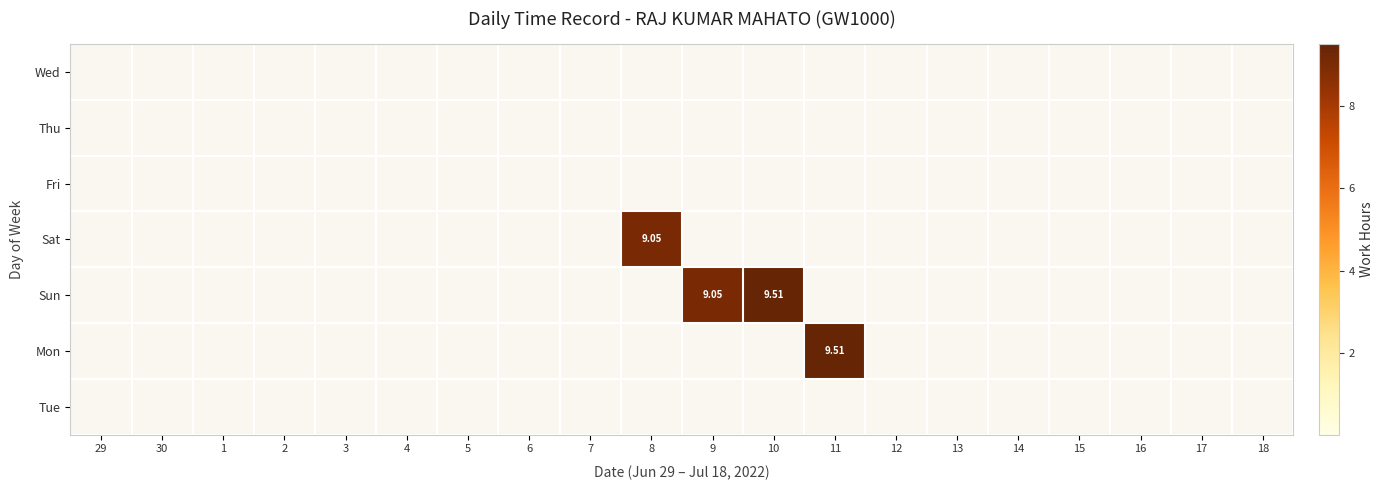

True or false: Thu has a value of 0.0 at 15.

True